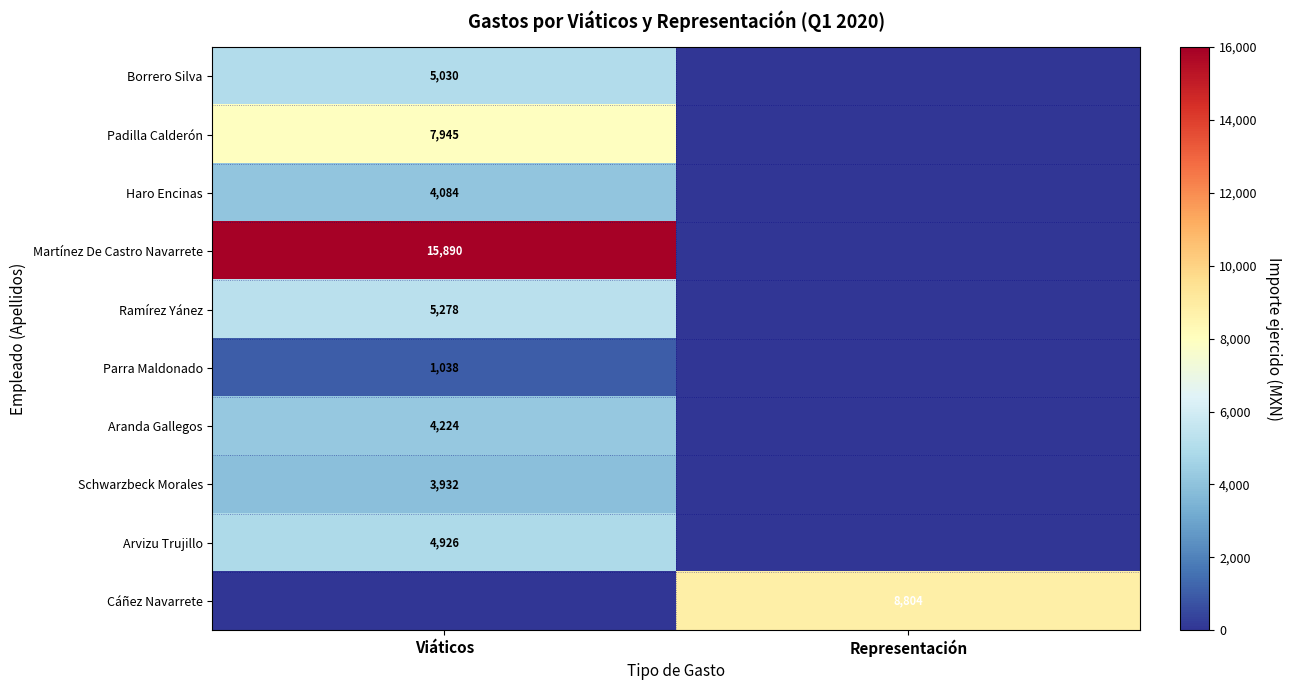

The value of Aranda Gallegos at Viáticos is 7084. True or false?

False